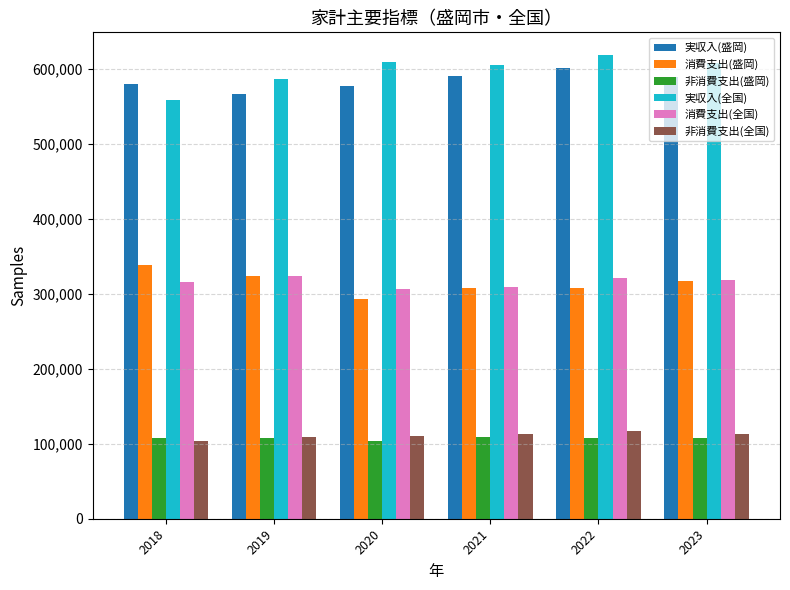

How many data points does each series have?

6